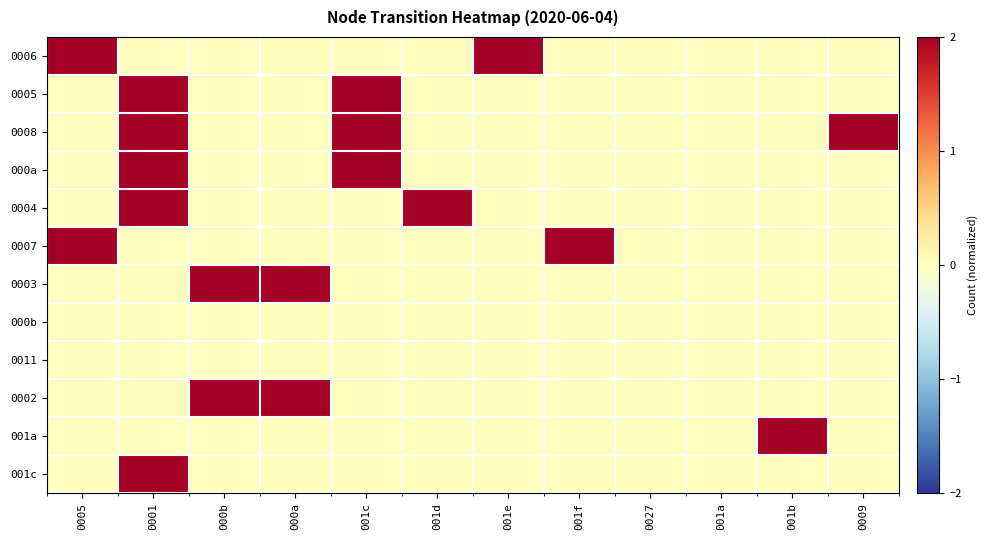

Reading left to right, extract all data points from this chart.

0006: 0005=2	0001=0	000b=0	000a=0	001c=0	001d=0	001e=2	001f=0	0027=0	001a=0	001b=0	0009=0
0005: 0005=0	0001=2	000b=0	000a=0	001c=2	001d=0	001e=0	001f=0	0027=0	001a=0	001b=0	0009=0
0008: 0005=0	0001=2	000b=0	000a=0	001c=2	001d=0	001e=0	001f=0	0027=0	001a=0	001b=0	0009=2
000a: 0005=0	0001=2	000b=0	000a=0	001c=2	001d=0	001e=0	001f=0	0027=0	001a=0	001b=0	0009=0
0004: 0005=0	0001=2	000b=0	000a=0	001c=0	001d=2	001e=0	001f=0	0027=0	001a=0	001b=0	0009=0
0007: 0005=2	0001=0	000b=0	000a=0	001c=0	001d=0	001e=0	001f=2	0027=0	001a=0	001b=0	0009=0
0003: 0005=0	0001=0	000b=2	000a=2	001c=0	001d=0	001e=0	001f=0	0027=0	001a=0	001b=0	0009=0
000b: 0005=0	0001=0	000b=0	000a=0	001c=0	001d=0	001e=0	001f=0	0027=0	001a=0	001b=0	0009=0
0011: 0005=0	0001=0	000b=0	000a=0	001c=0	001d=0	001e=0	001f=0	0027=0	001a=0	001b=0	0009=0
0002: 0005=0	0001=0	000b=2	000a=2	001c=0	001d=0	001e=0	001f=0	0027=0	001a=0	001b=0	0009=0
001a: 0005=0	0001=0	000b=0	000a=0	001c=0	001d=0	001e=0	001f=0	0027=0	001a=0	001b=2	0009=0
001c: 0005=0	0001=2	000b=0	000a=0	001c=0	001d=0	001e=0	001f=0	0027=0	001a=0	001b=0	0009=0